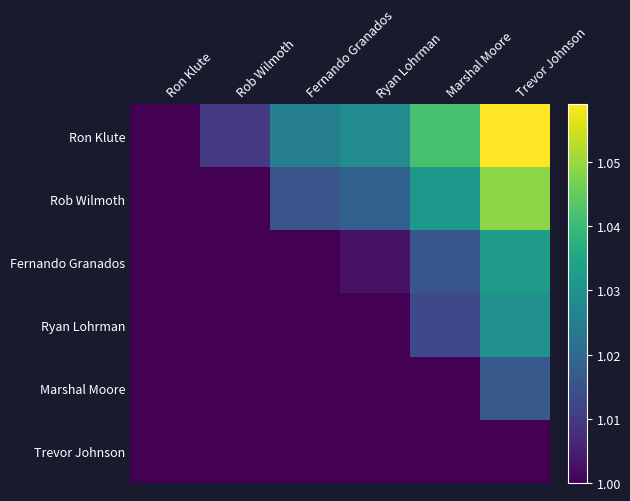

What is the greatest value displayed?

1.1